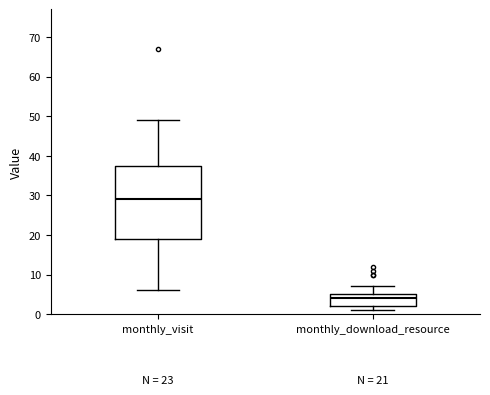

Comparing the boxes themselves (not the whiskers), which one is the tallest?

monthly_visit